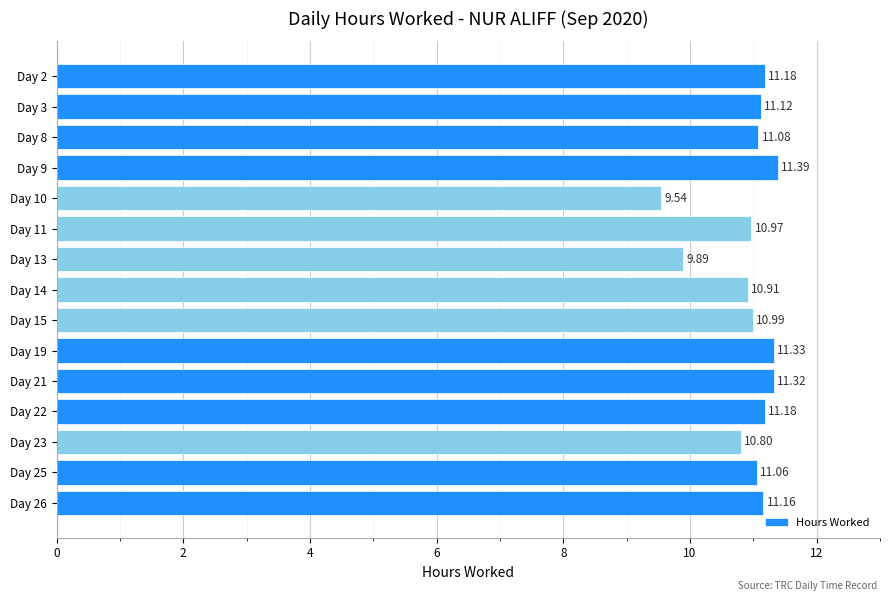

What is the smallest value displayed?

9.5